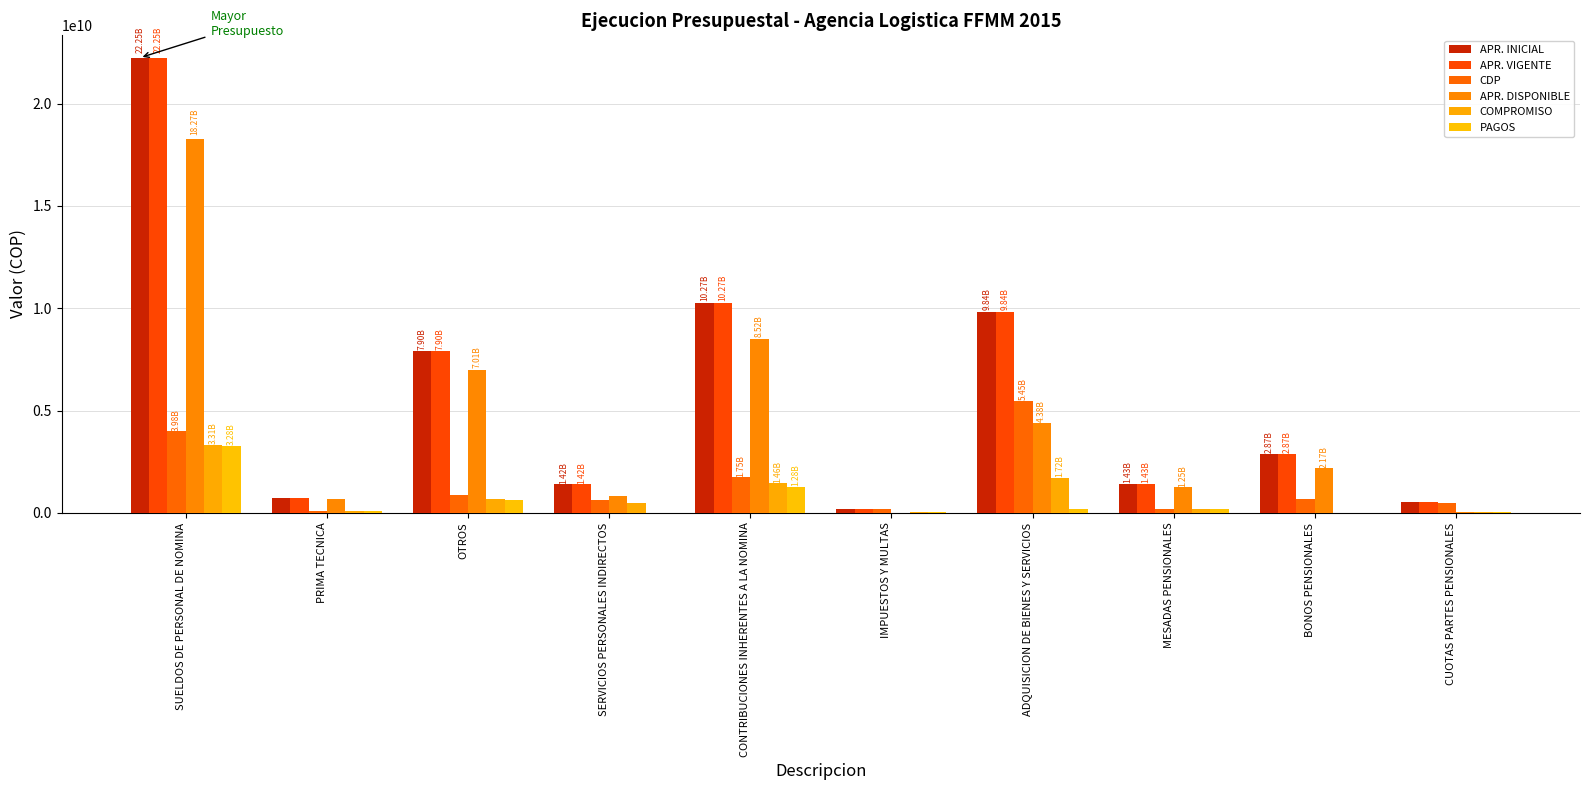

Does the chart contain stacked bars?

No